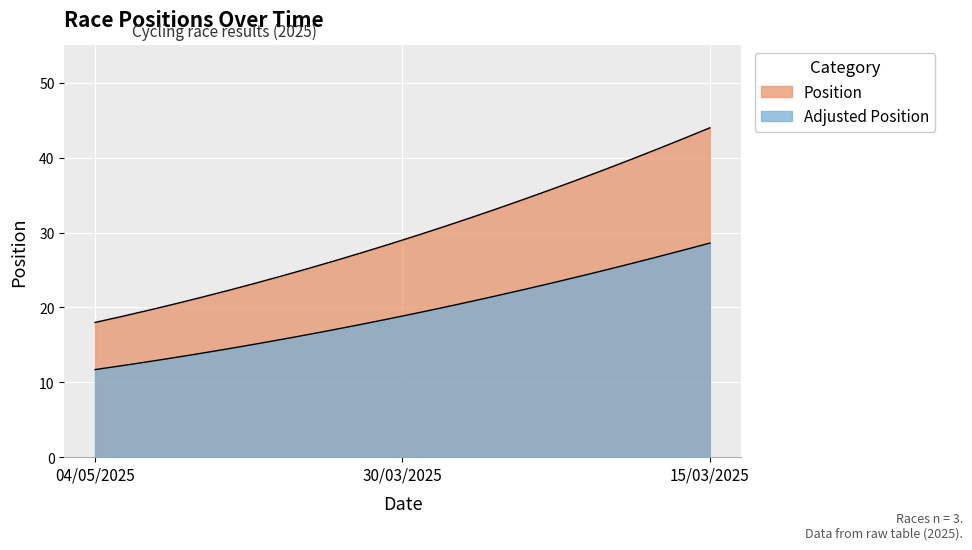

What is the average value?

30